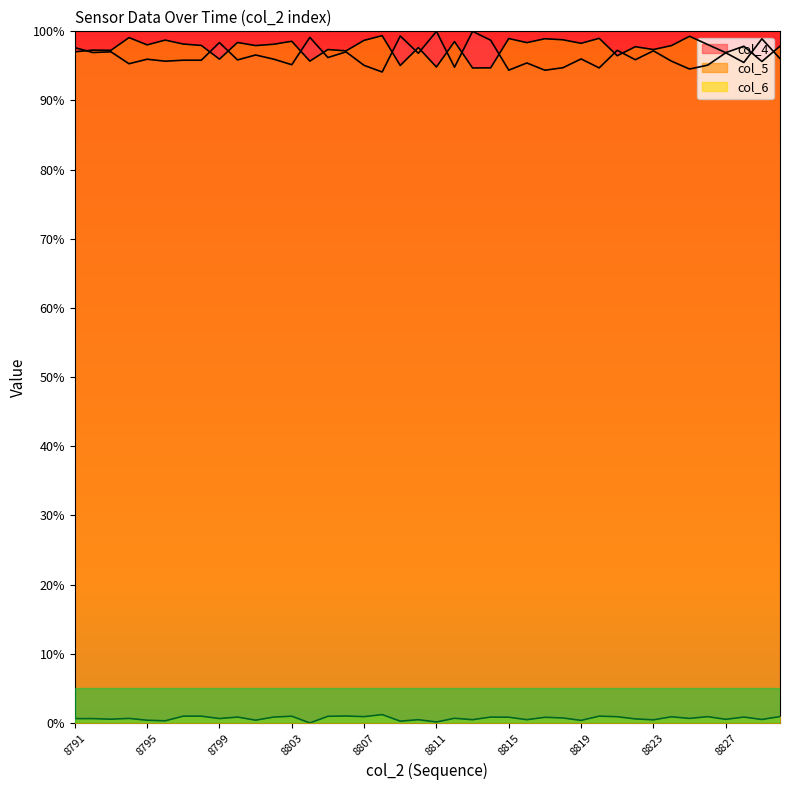

What is the total value across all series at 8814?

1.9